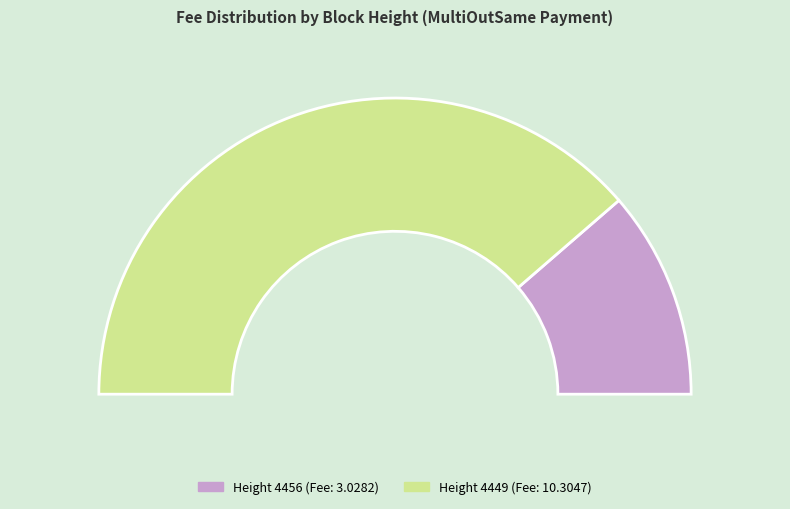

Which slice is the smallest?

4456